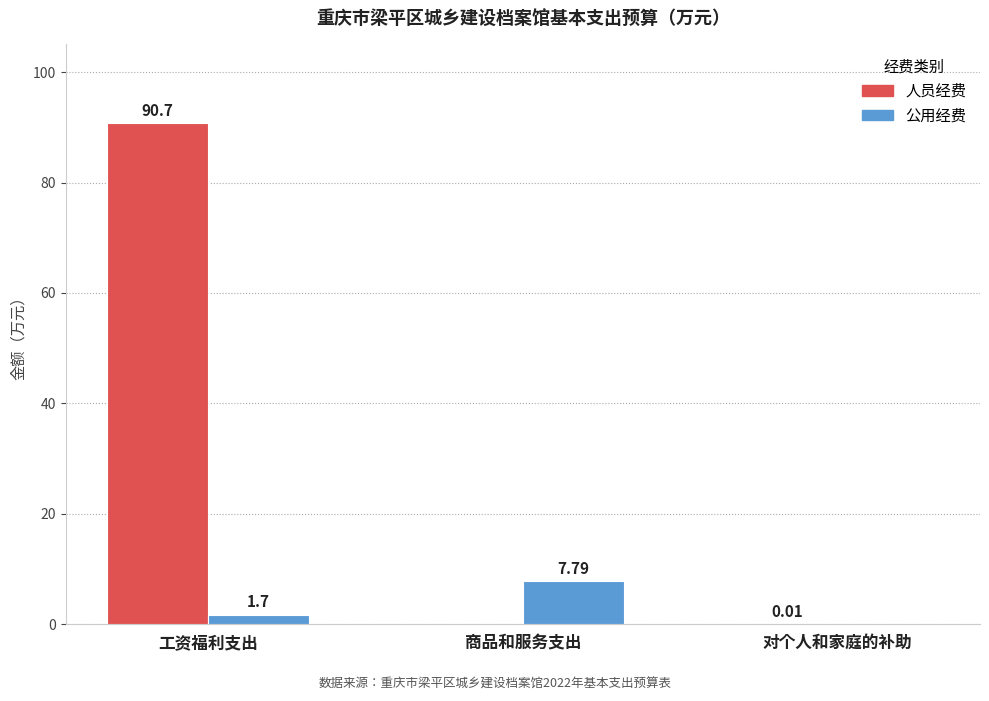

Between 工资福利支出 and 商品和服务支出, which series saw the biggest shift?

人员经费